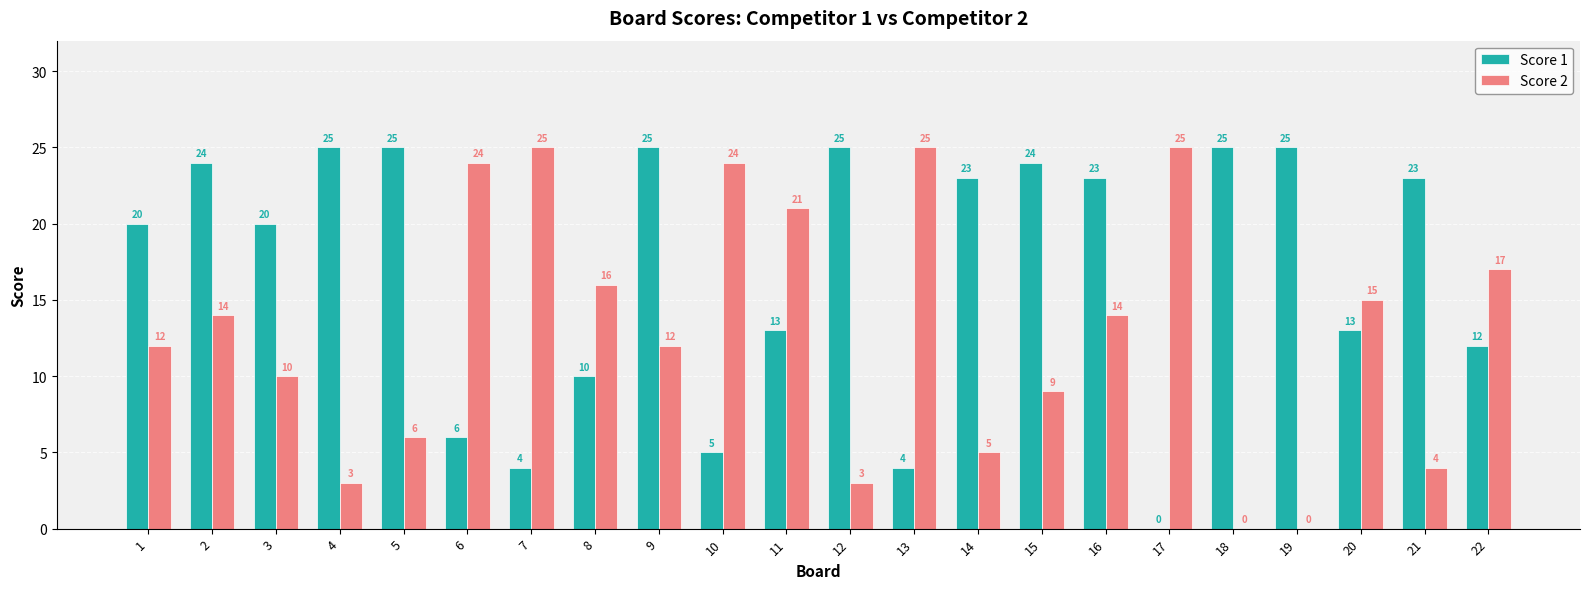

Where is Score 1 nearest to the value 12?

22